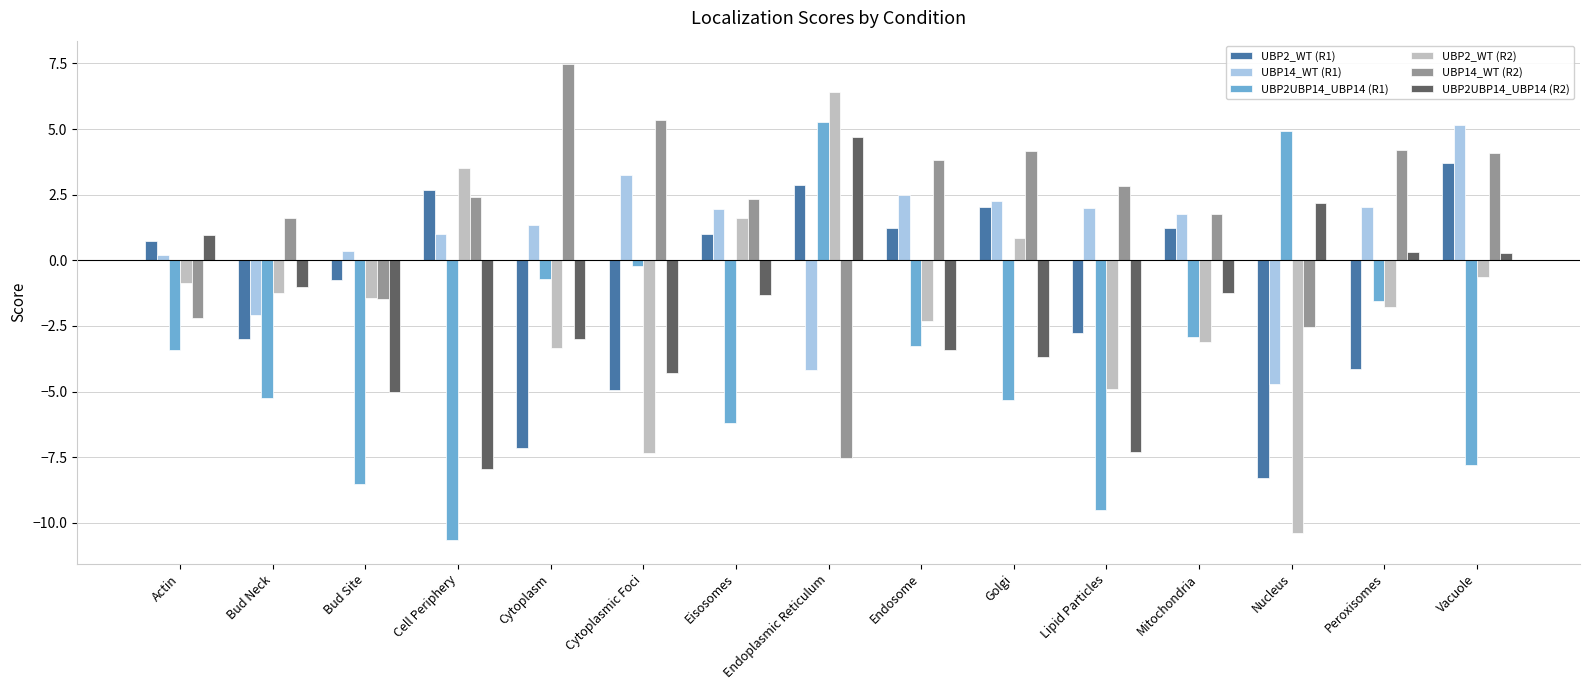

Does the chart contain any negative values?

Yes